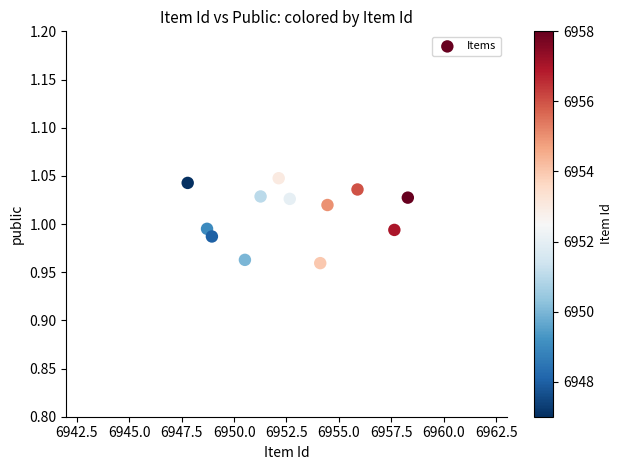

What is the range of X values (max minus min)?

10.5